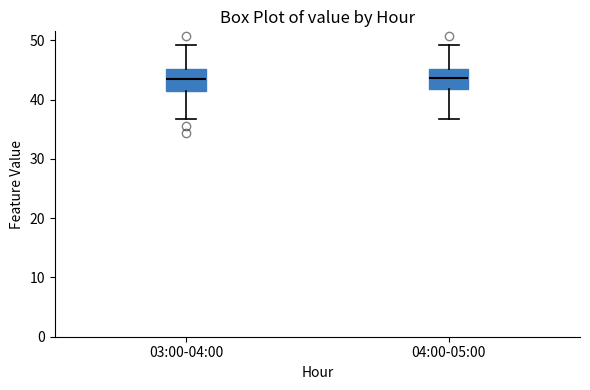

Reading left to right, read every box against the y-axis: the position of its median line, the range the box covers, and the ends of its whiskers. The values are not printed on the chart, so give them approximately, as read against the axis.

03:00-04:00: median 43, box 41 to 45, whiskers 37 to 49
04:00-05:00: median 44, box 42 to 45, whiskers 37 to 49